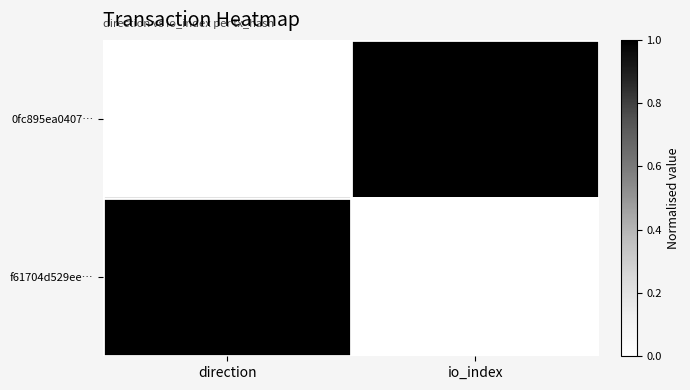

What is the difference between the maximum and minimum values in the 0fc895ea0407… series?

1541